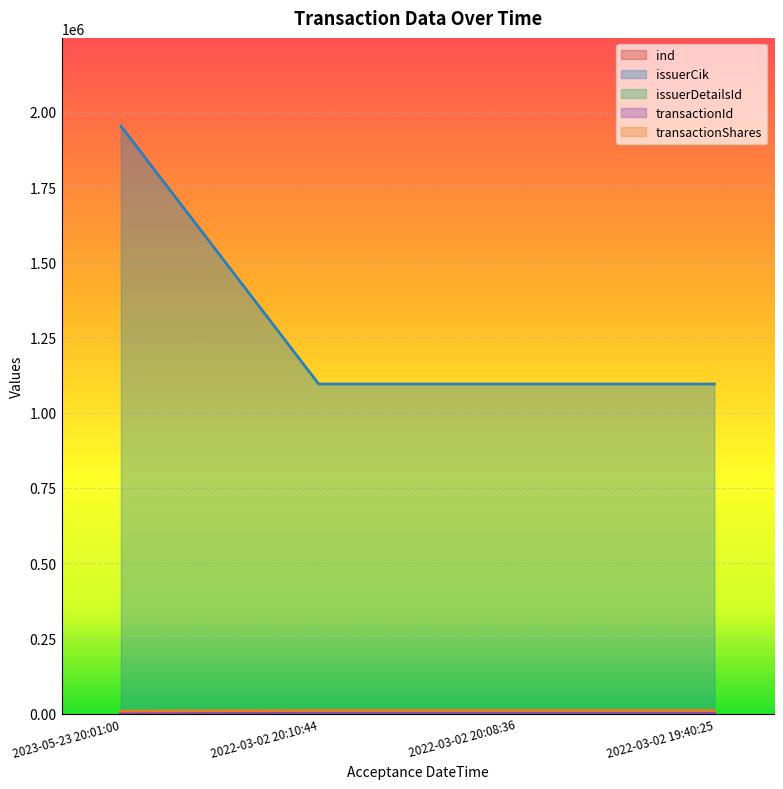

What is the label of the 3rd point from the right?

2022-03-02 20:10:44